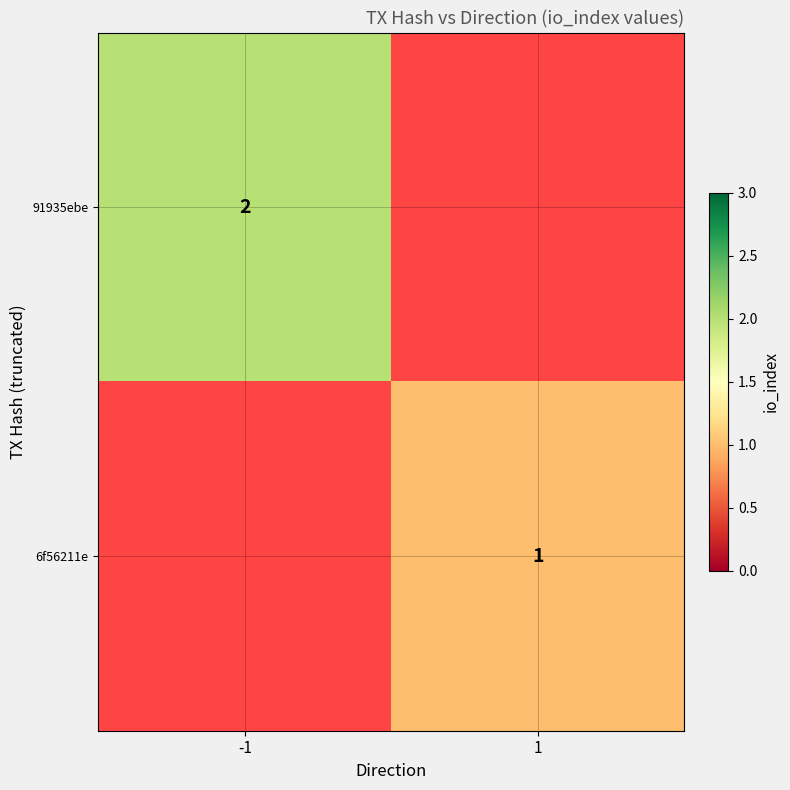

Is the value of 91935ebe at -1 greater than the value of 6f56211e at 1?

Yes